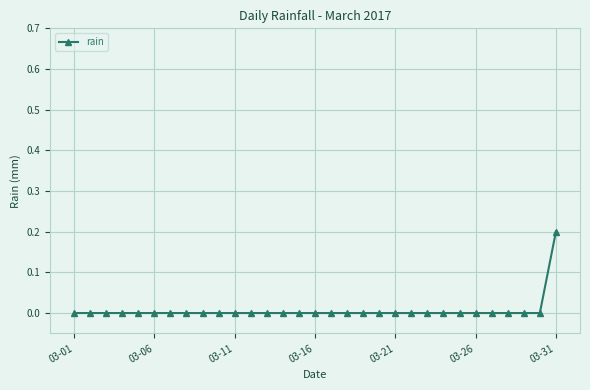

How many values are between 0 and 1?

31